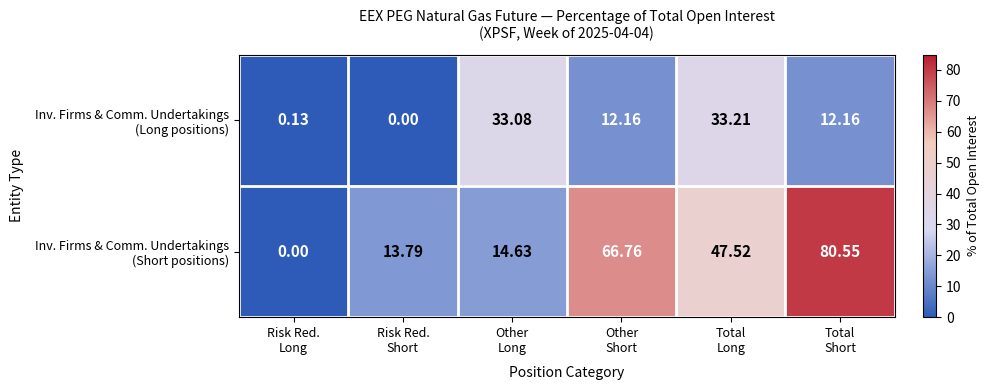

How many series are shown in this chart?

2